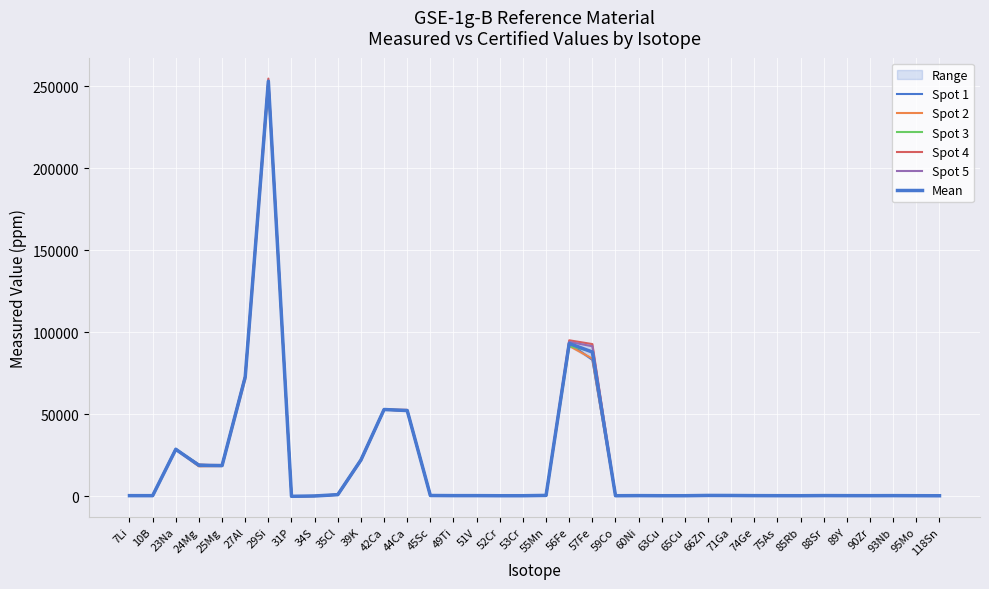

What is the difference between the highest and lowest values at 75As?

92.4